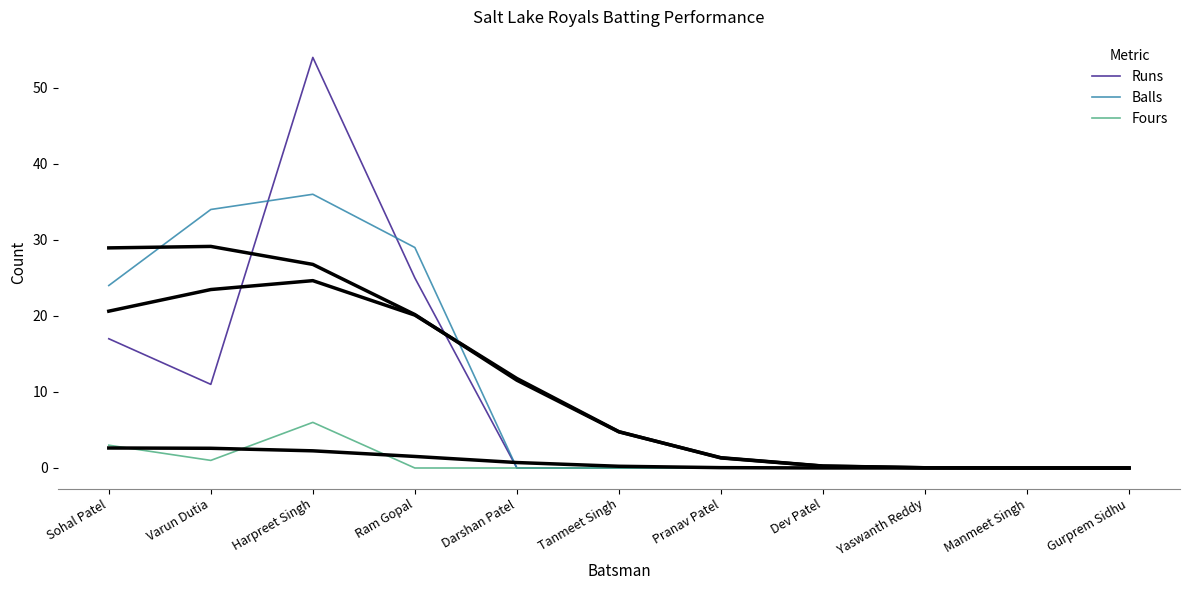

Is the value of Runs at Tanmeet Singh greater than the value of Fours at Harpreet Singh?

No